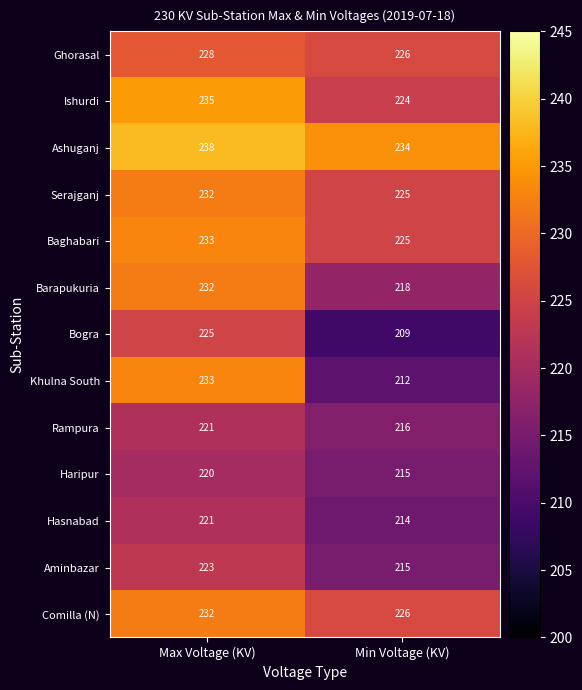

What is the sum of the Barapukuria values at Min Voltage (KV) and Max Voltage (KV)?

450